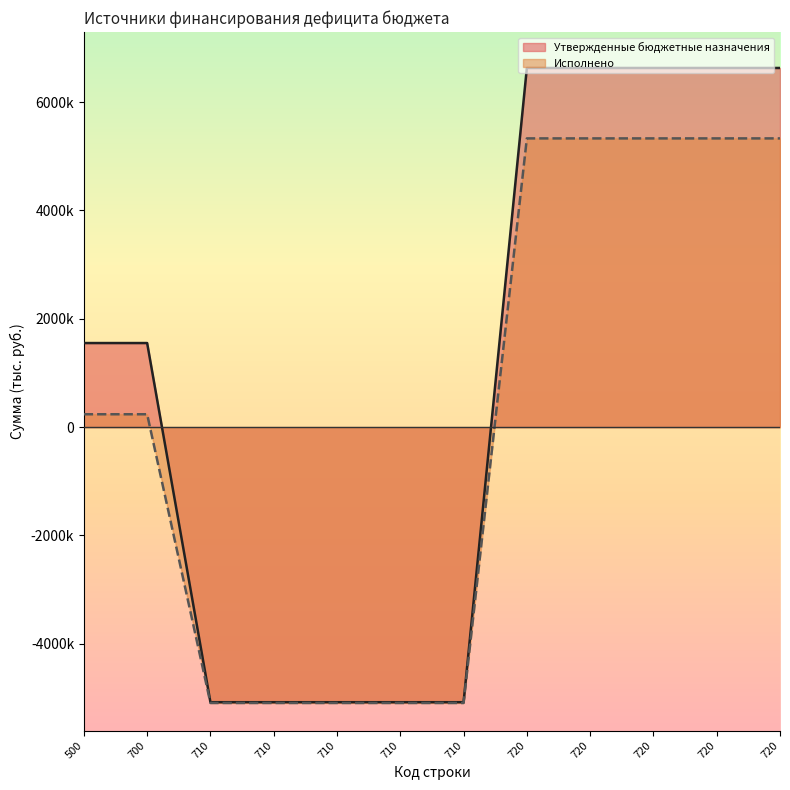

What is the difference between the maximum and minimum values in the Исполнено series?

10421113.1